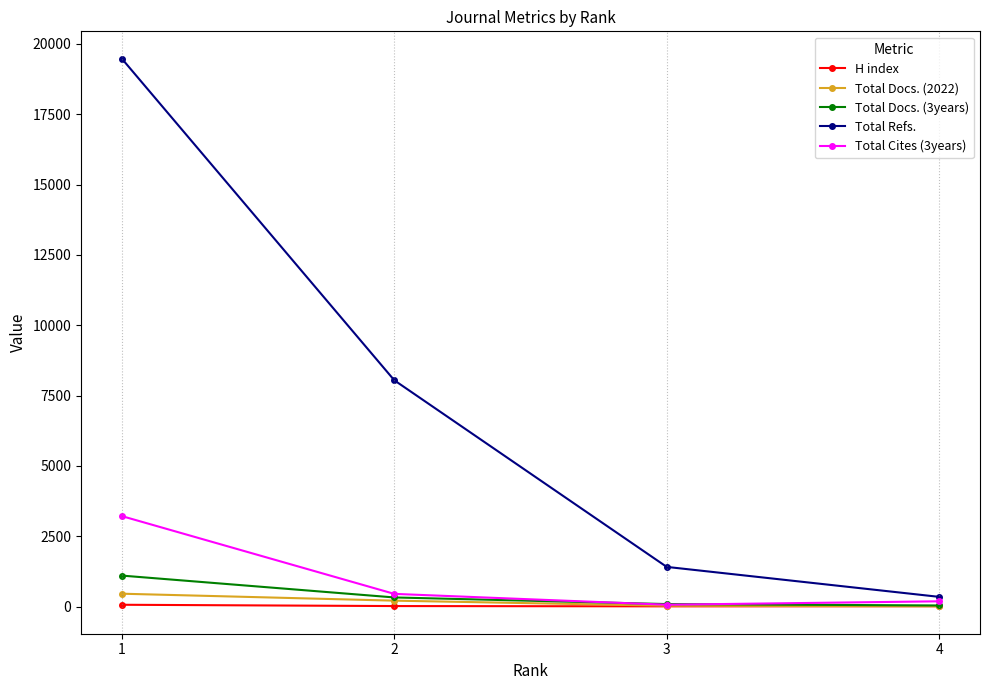

True or false: Total Refs. and Total Docs. (3years) cross at least once.

False